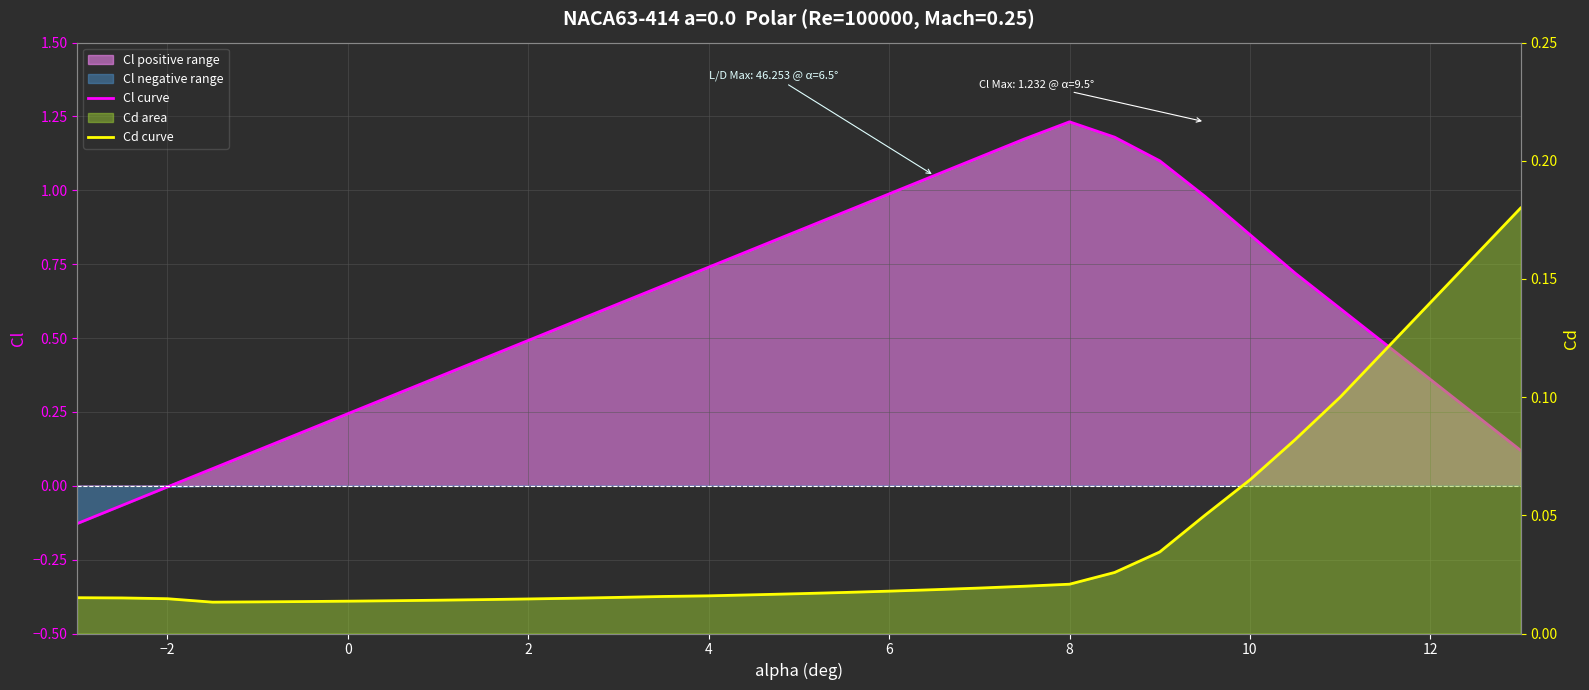

At 0, list the series in order from largest to smallest.

Cl curve, Cd curve